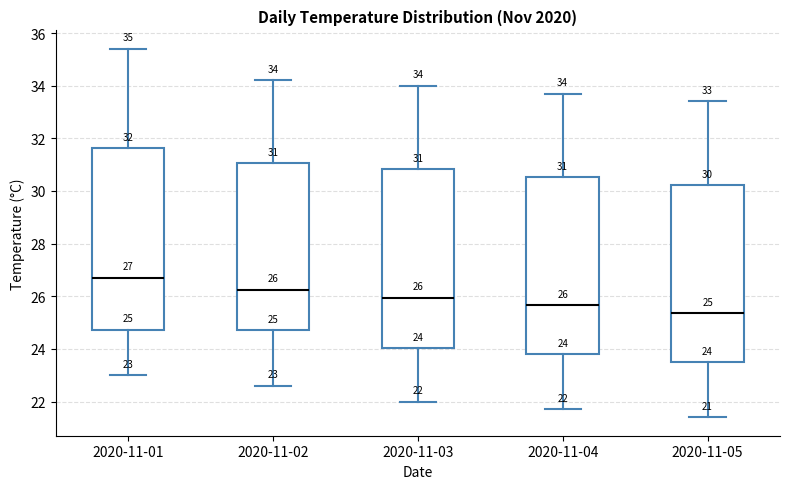

Which box has the lowest median line?

2020-11-05